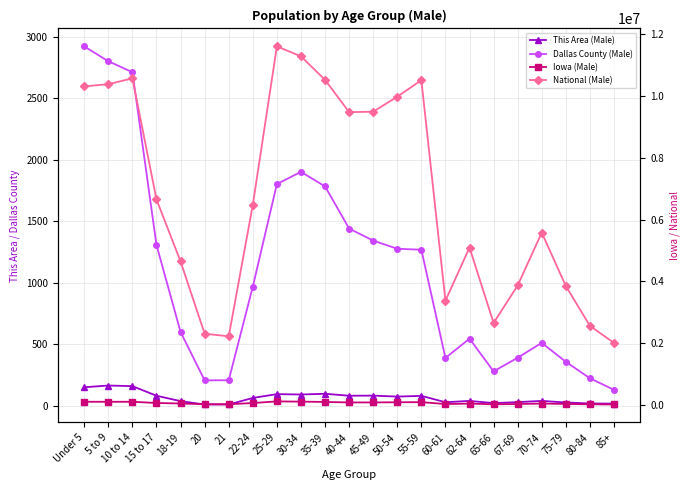

What is the total value across all series at 30-34?

11402043